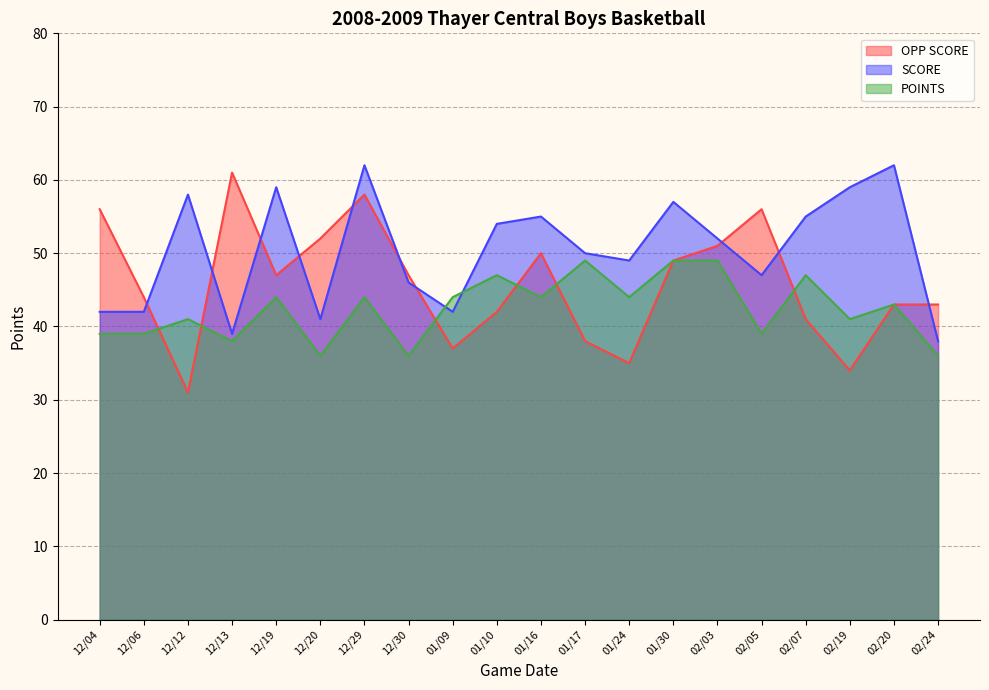

What is the difference between the maximum and minimum values in the OPP SCORE series?

30